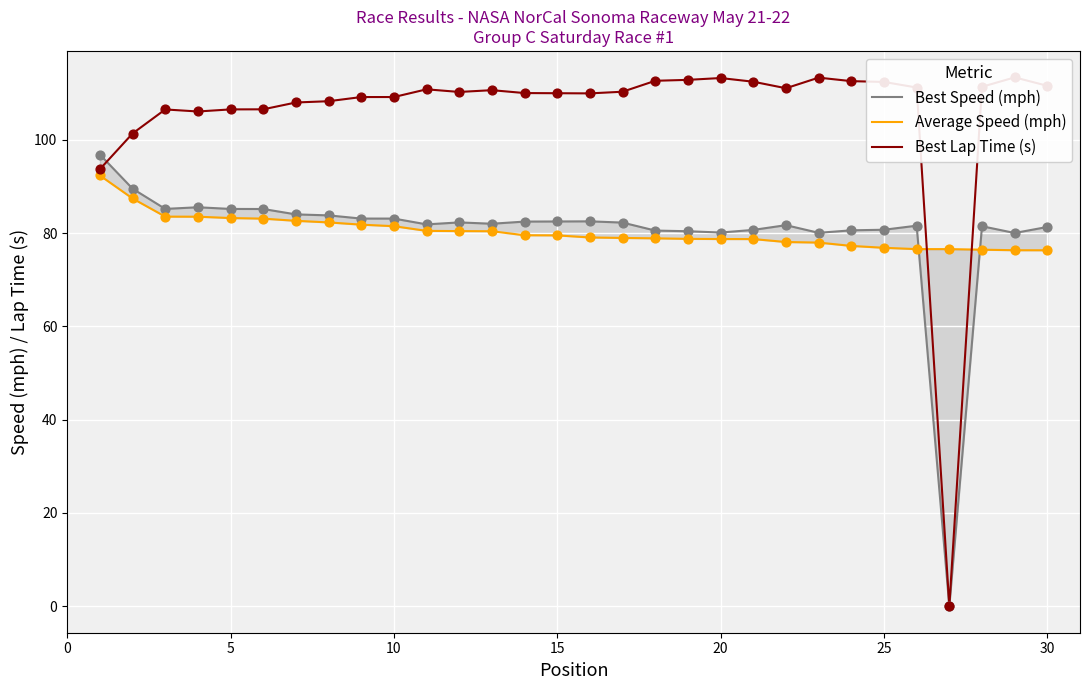

Which series has the largest Y range (max minus min)?

Best Lap Time (s)